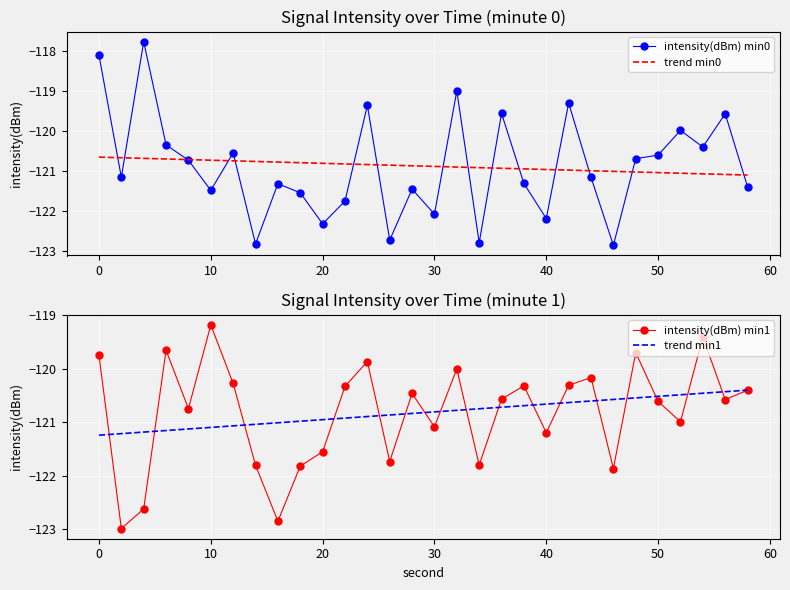

What is the minimum value for trend min0?

-121.1